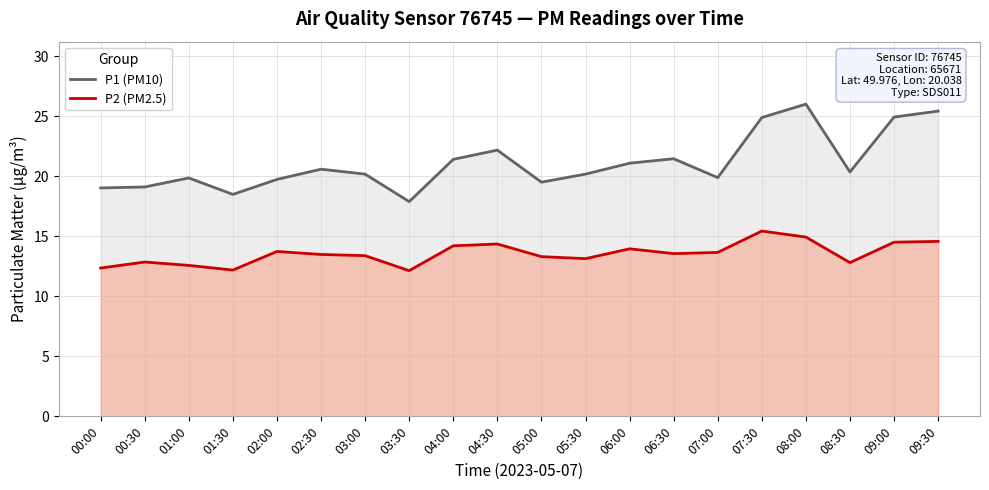

The P2 (PM2.5) series shows 5.7 at 04:00. True or false?

False